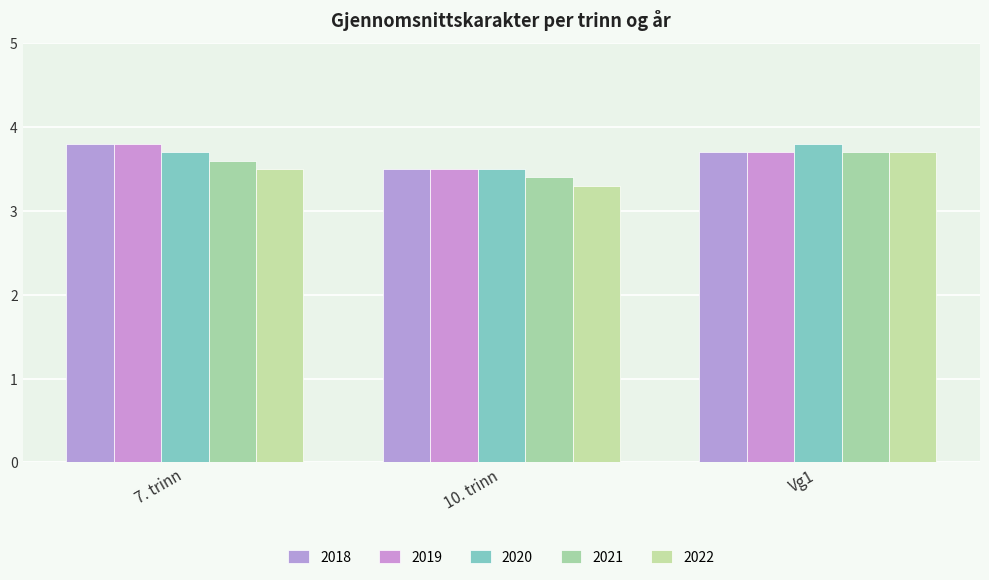

What is the difference between the maximum and minimum values in the 2018 series?

0.3